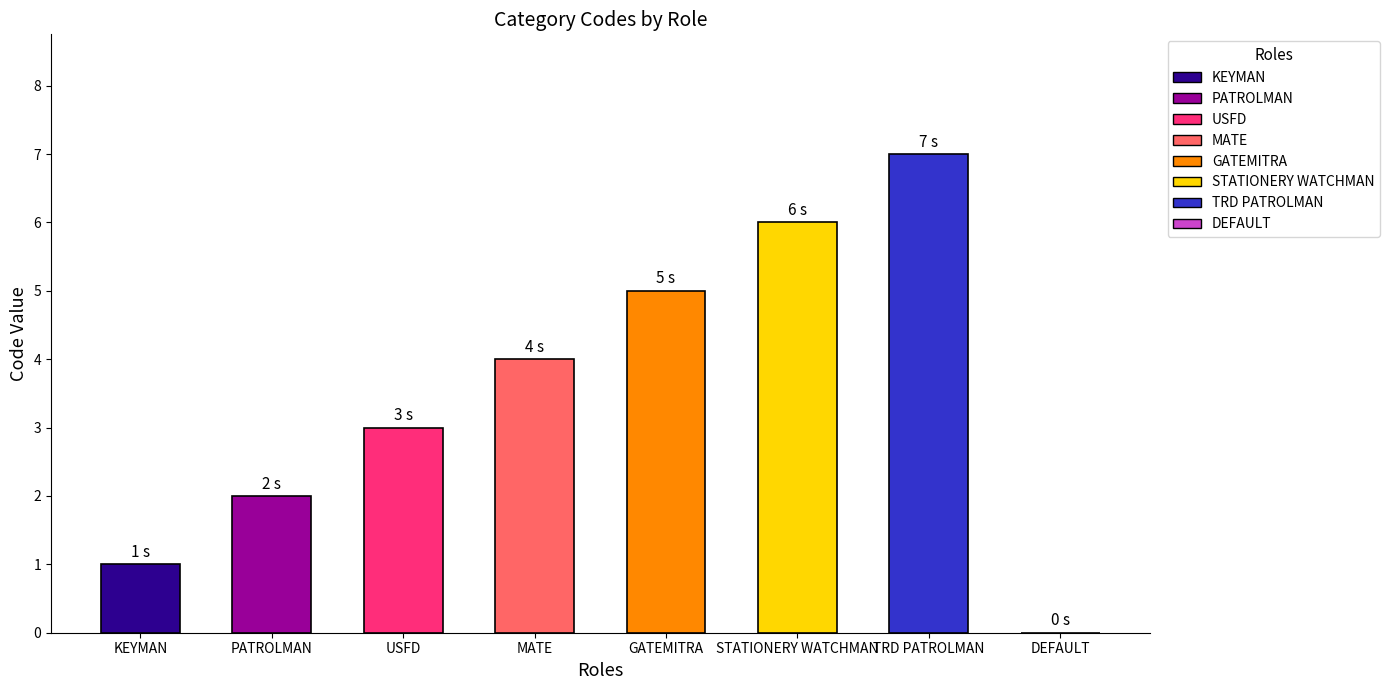

What is the sum of all values?

28